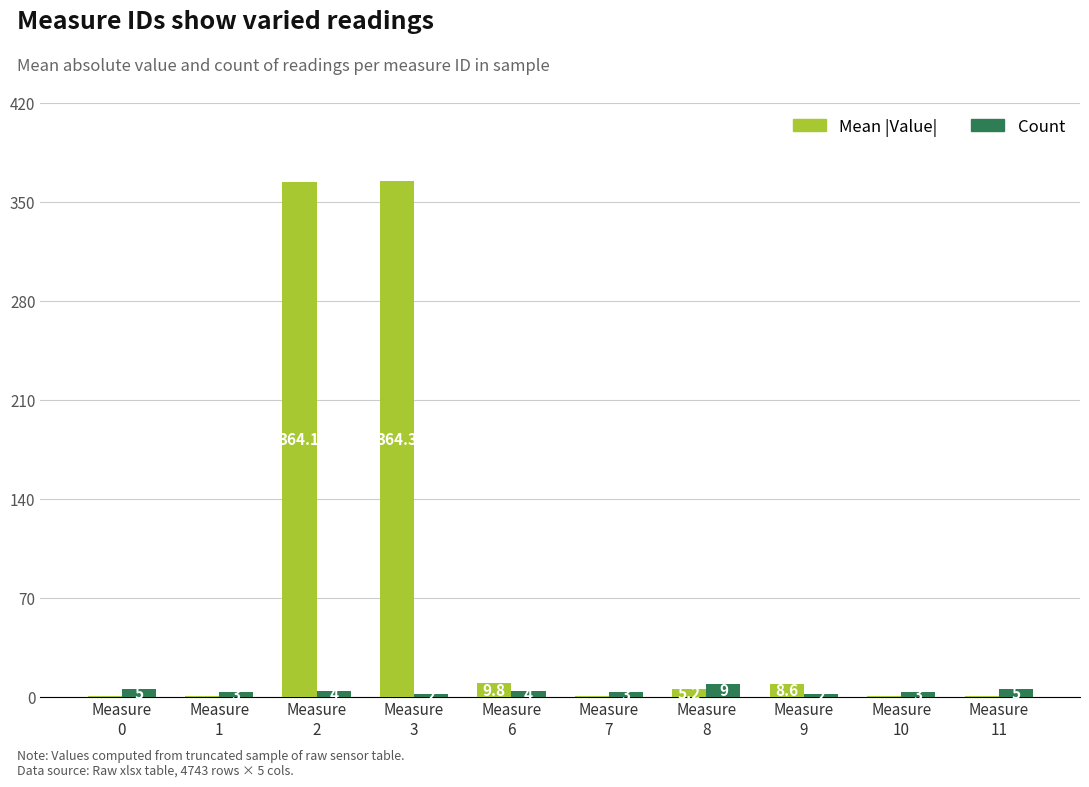

Count the number of data series in this chart.

2